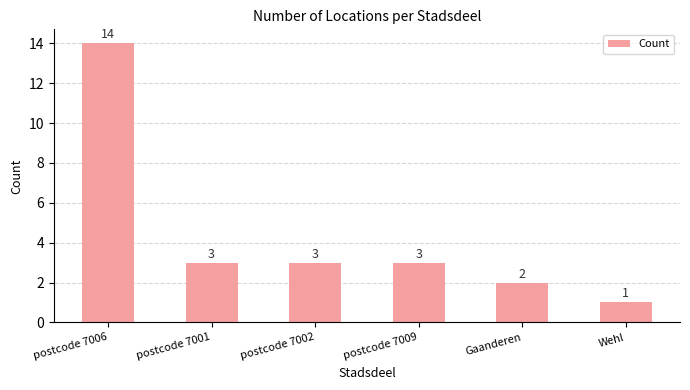

How many values are below 3?

2